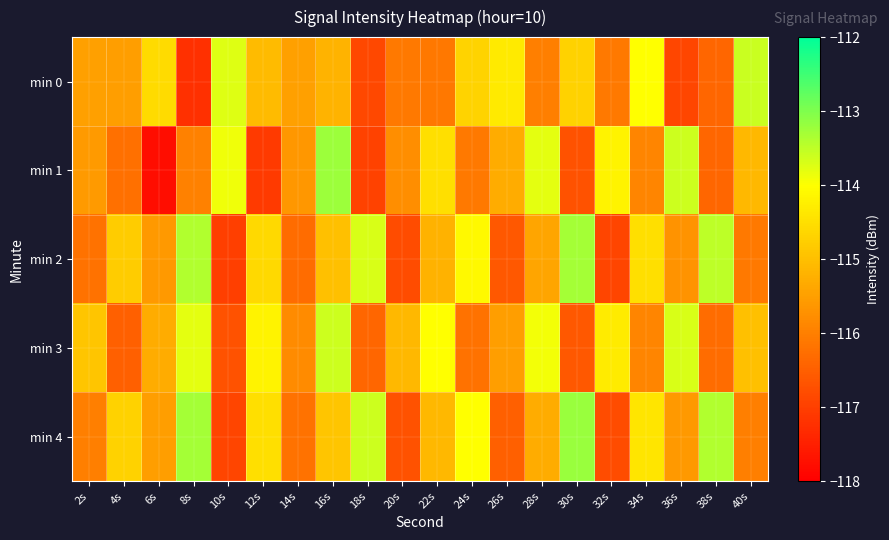

At which category is the sum across all series the highest?

16s